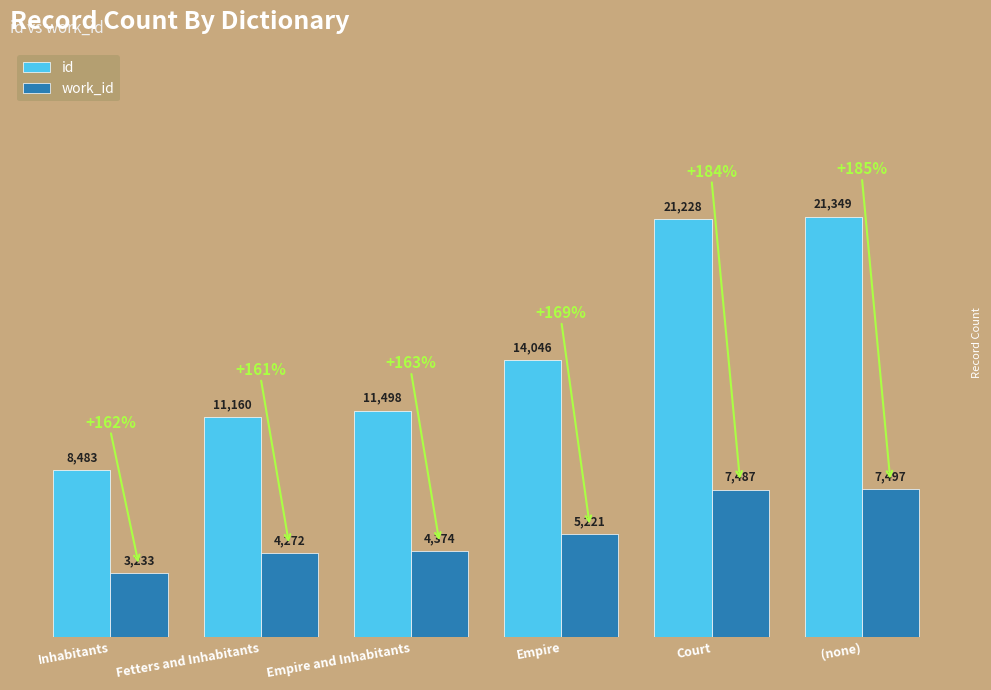

Where is work_id nearest to the value 5365?

Empire